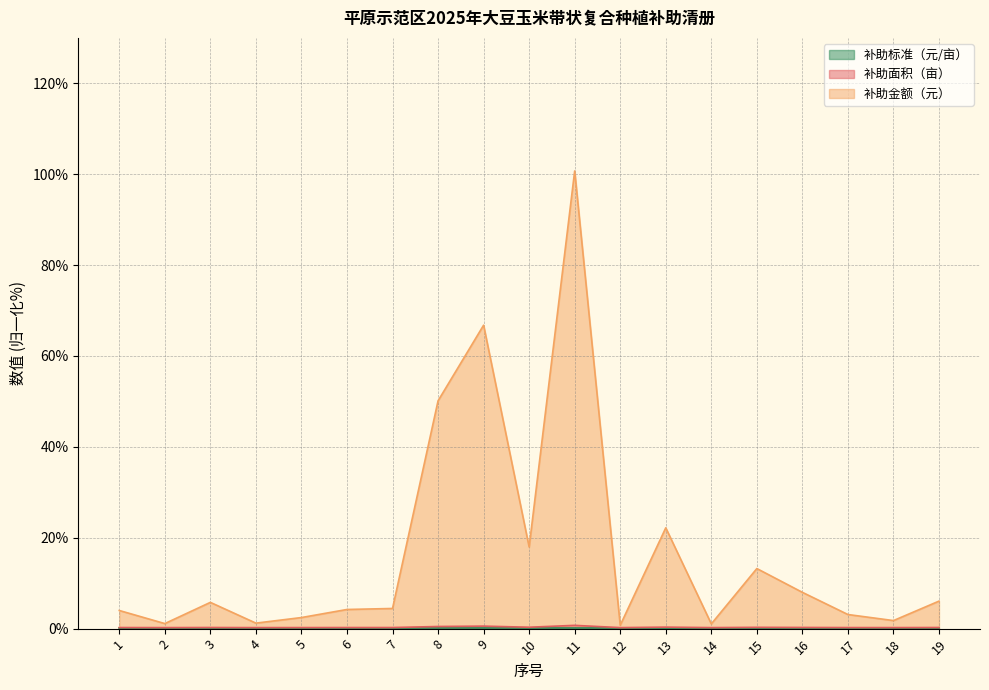

What is the difference between the second highest and second lowest values in the 补助金额（元） series?

65.7